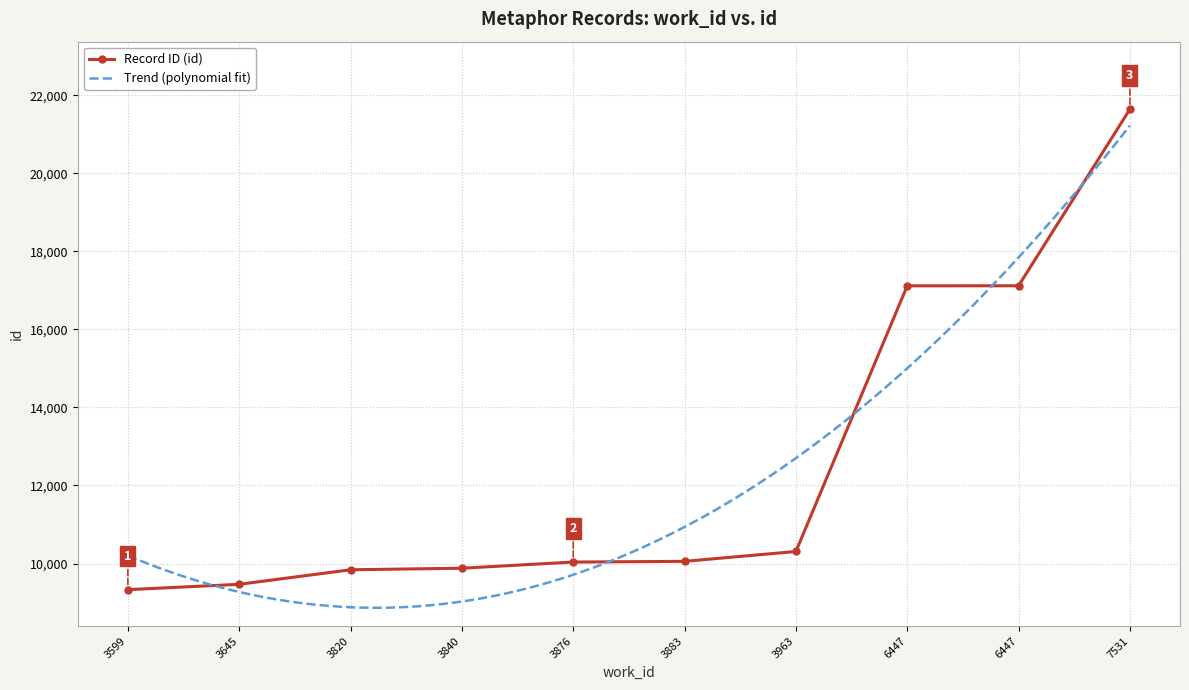

How many data points in Record ID (id) are less than 10056?

5